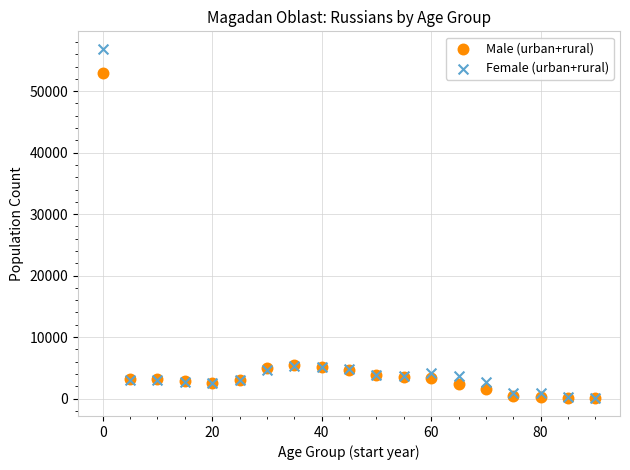

What are all the series names shown in the legend?

Male (urban+rural), Female (urban+rural)